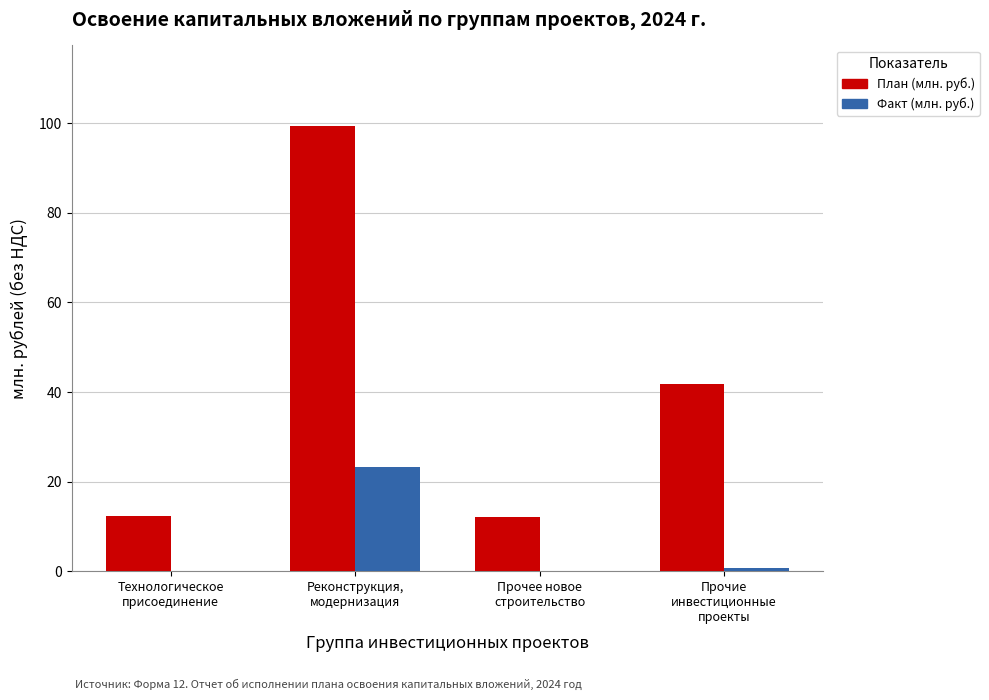

What is the maximum value shown in the chart?

99.5